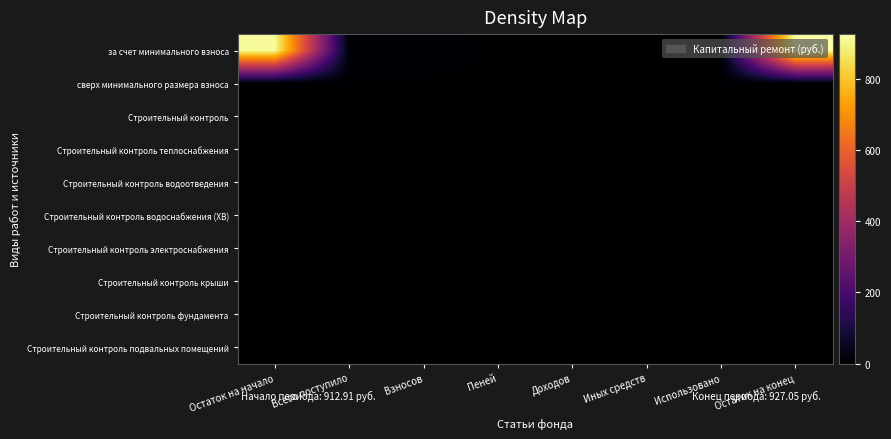

At Взносов, list the series in order from largest to smallest.

за счет минимального взноса, сверх минимального размера взноса, Строительный контроль, Строительный контроль теплоснабжения, Строительный контроль водоотведения, Строительный контроль водоснабжения (ХВ), Строительный контроль электроснабжения, Строительный контроль крыши, Строительный контроль фундамента, Строительный контроль подвальных помещений